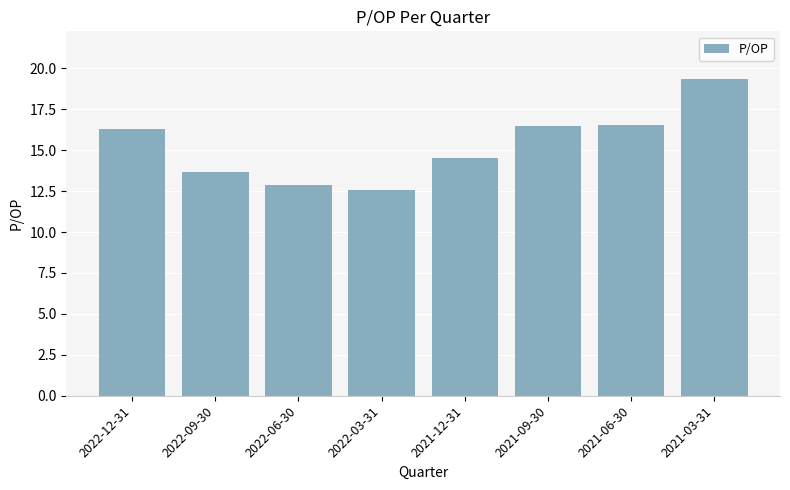

Is it true that the value at 2021-12-31 is 14.5?

True